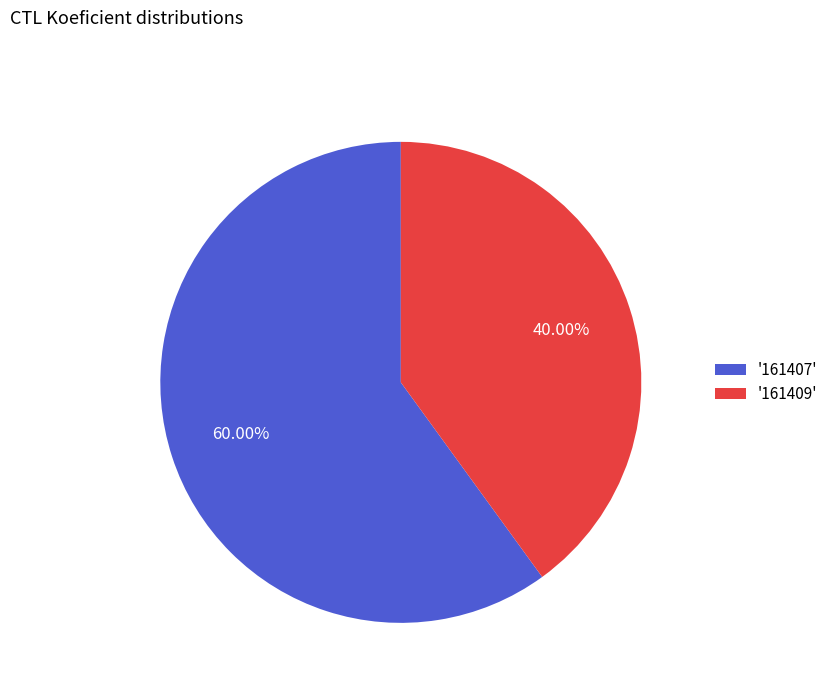

Between '161409' and '161407', which is larger?

'161407'